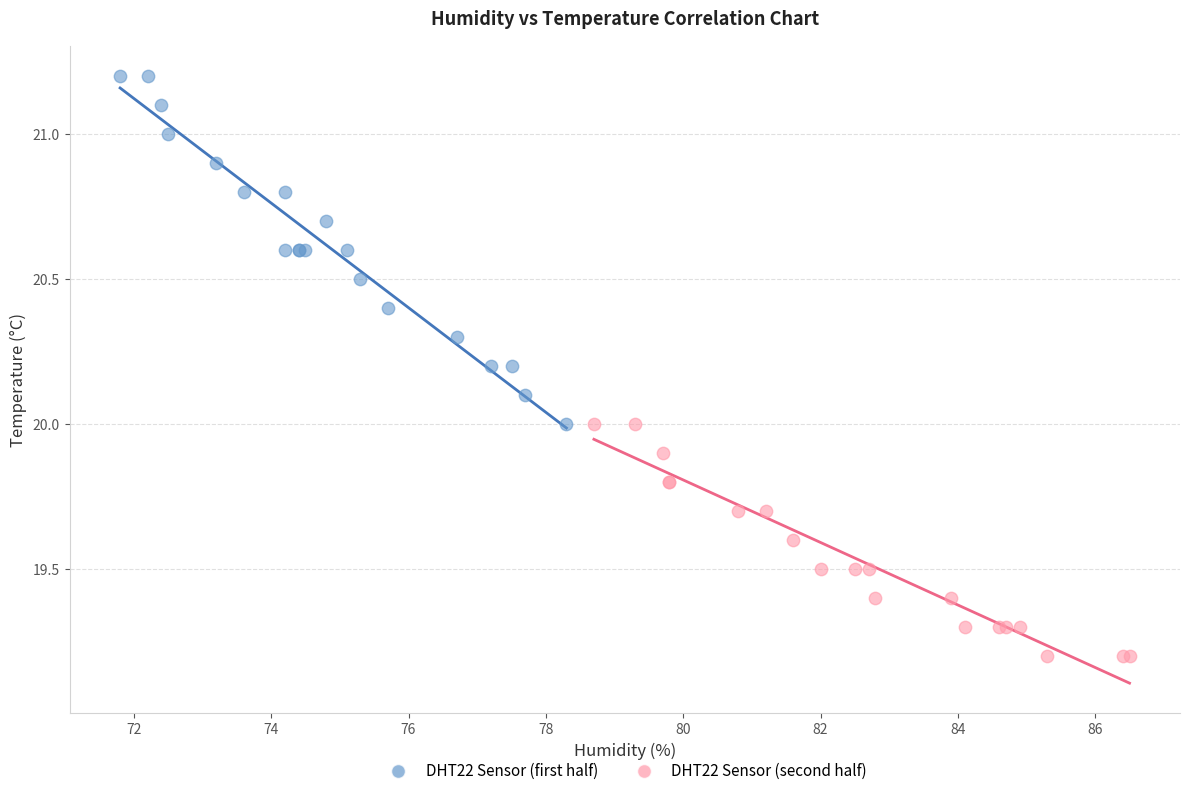

Which series contains the highest Y value?

DHT22 Sensor (first half)